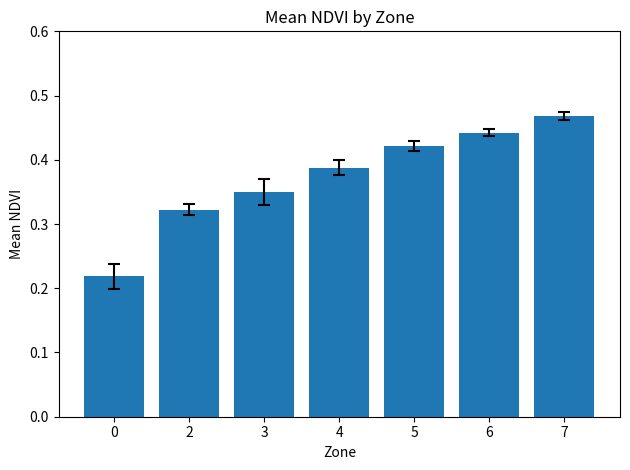

Is it true that the value at 2 is 0.1?

False